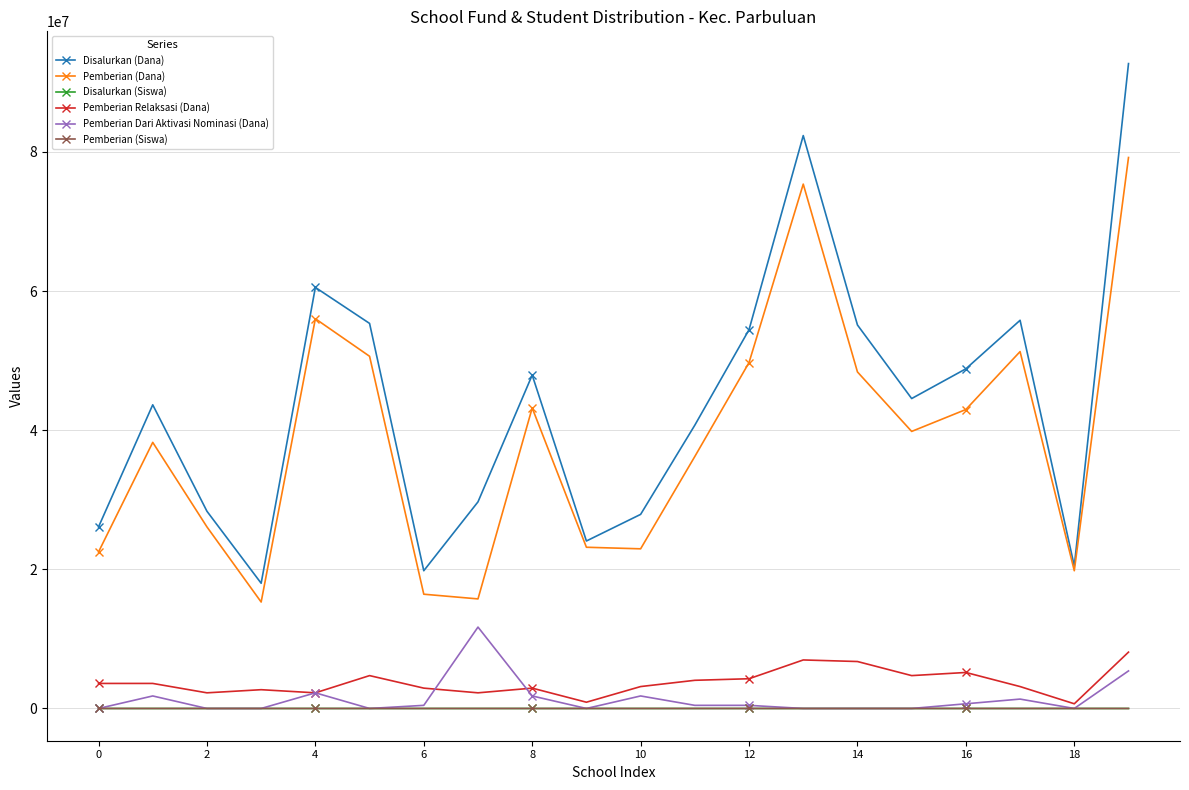

Which series has the largest total across all categories?

Disalurkan (Dana)